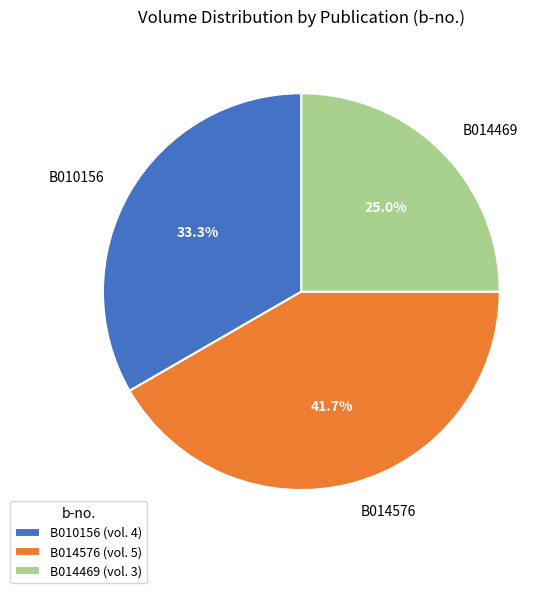

To the nearest percent, what is the difference between the largest and smallest slice percentages?

17%